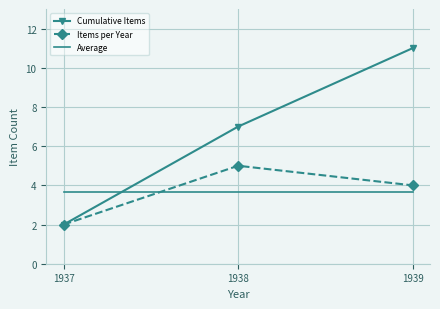

At how many categories does at least one series exceed 8?

1